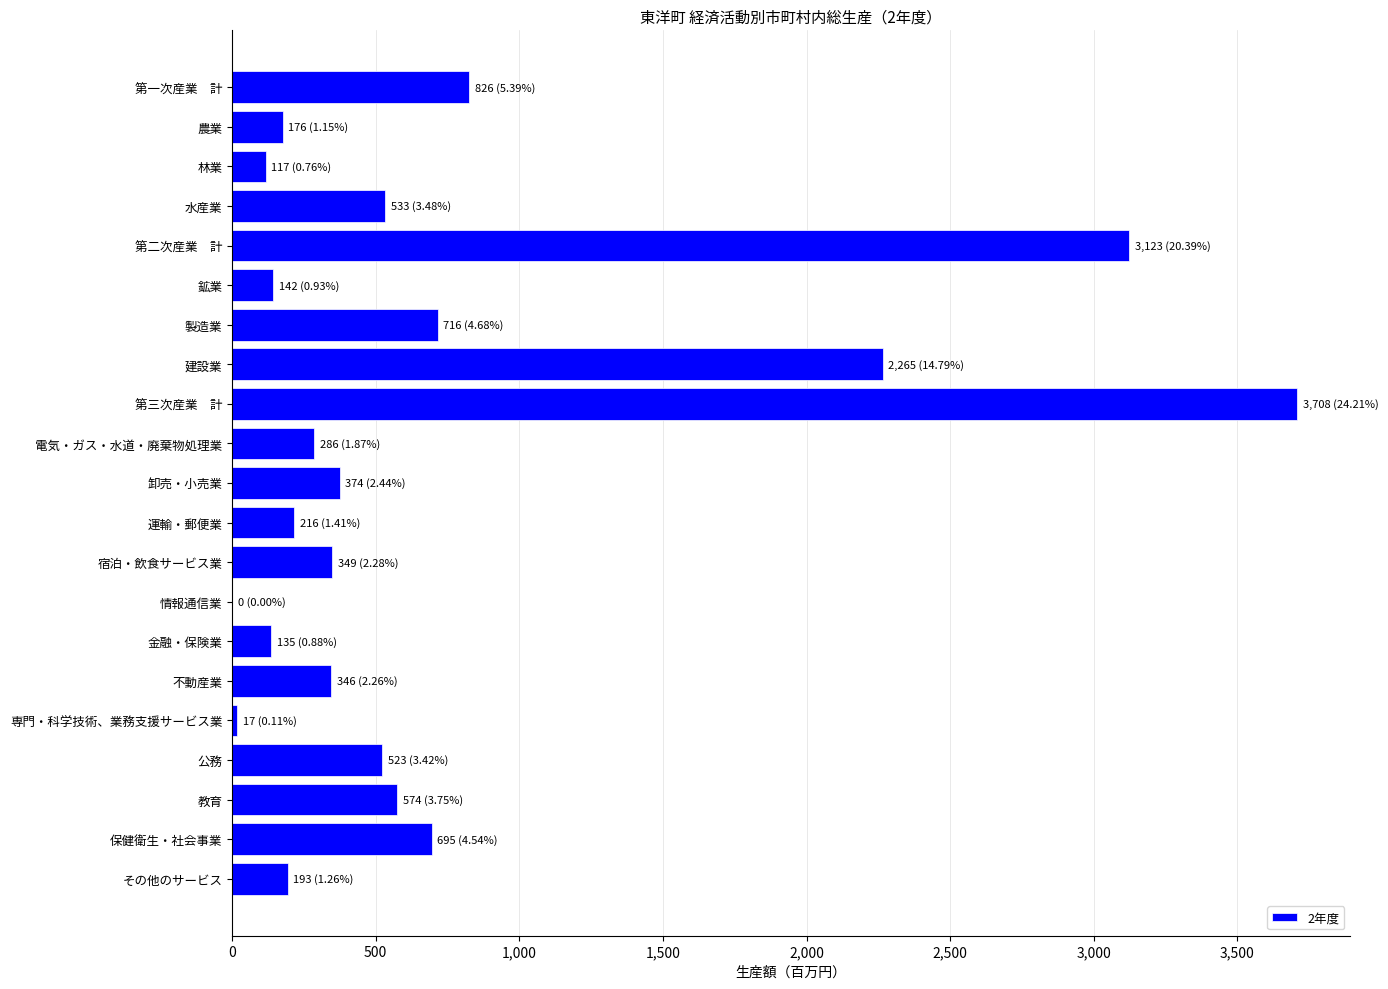

Are the bars horizontal?

Yes